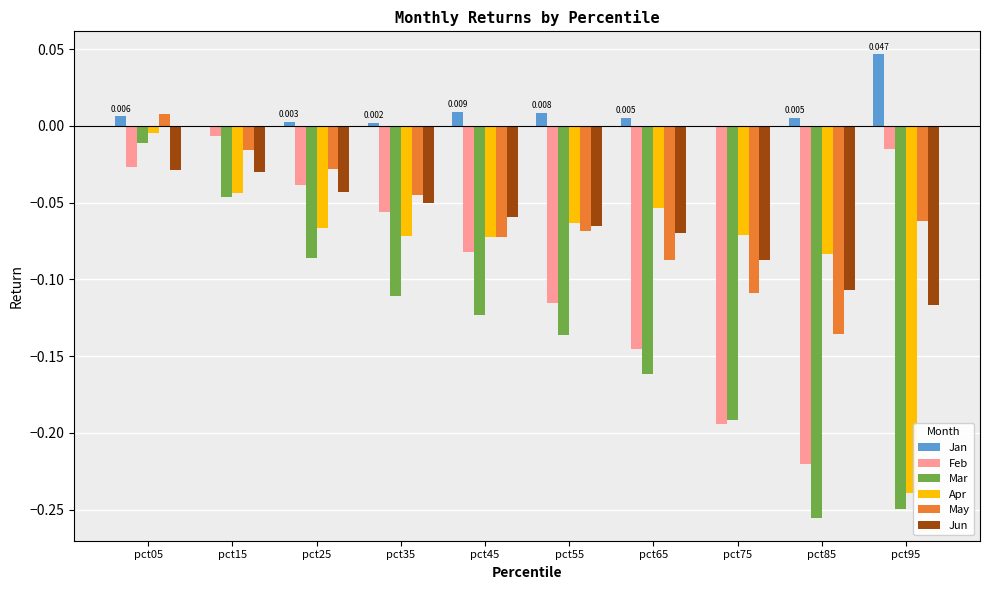

At which label does Feb reach its peak?

pct15